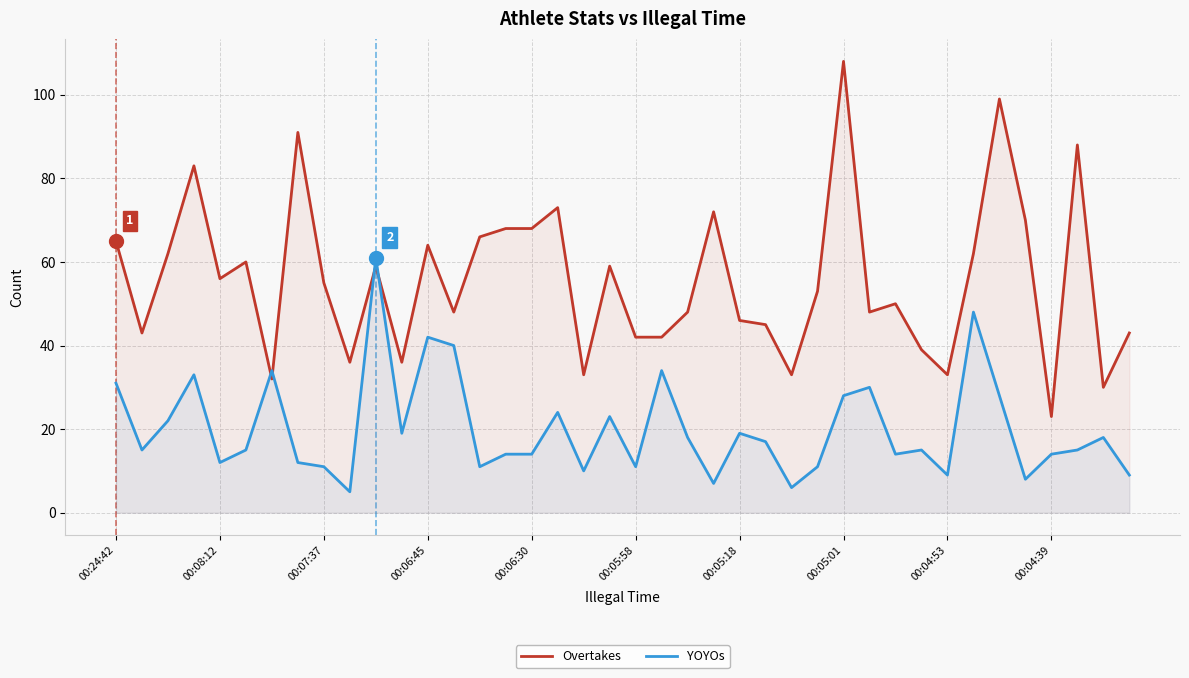

What is the maximum value shown in the chart?

108